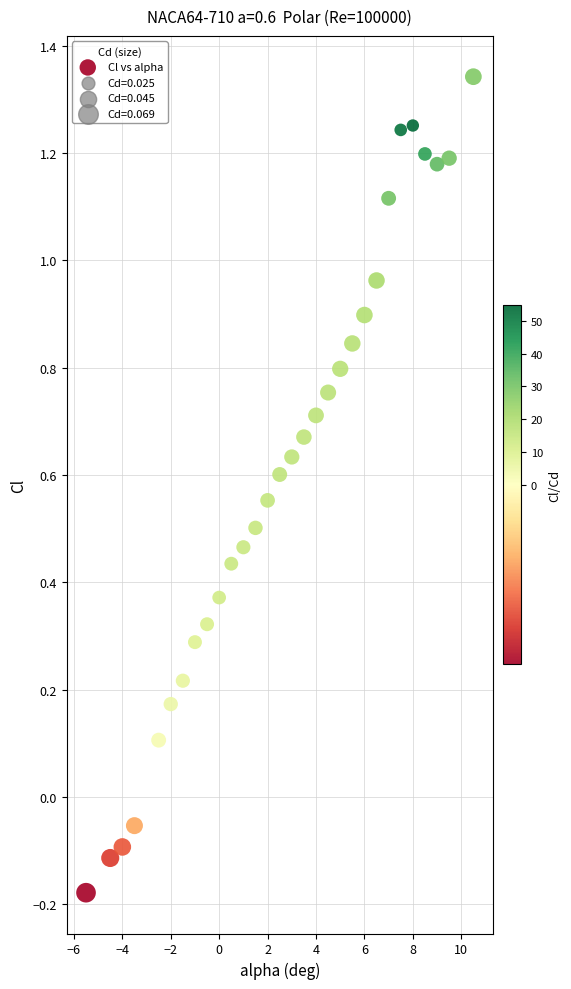

What is the range of X values (max minus min)?

16.0